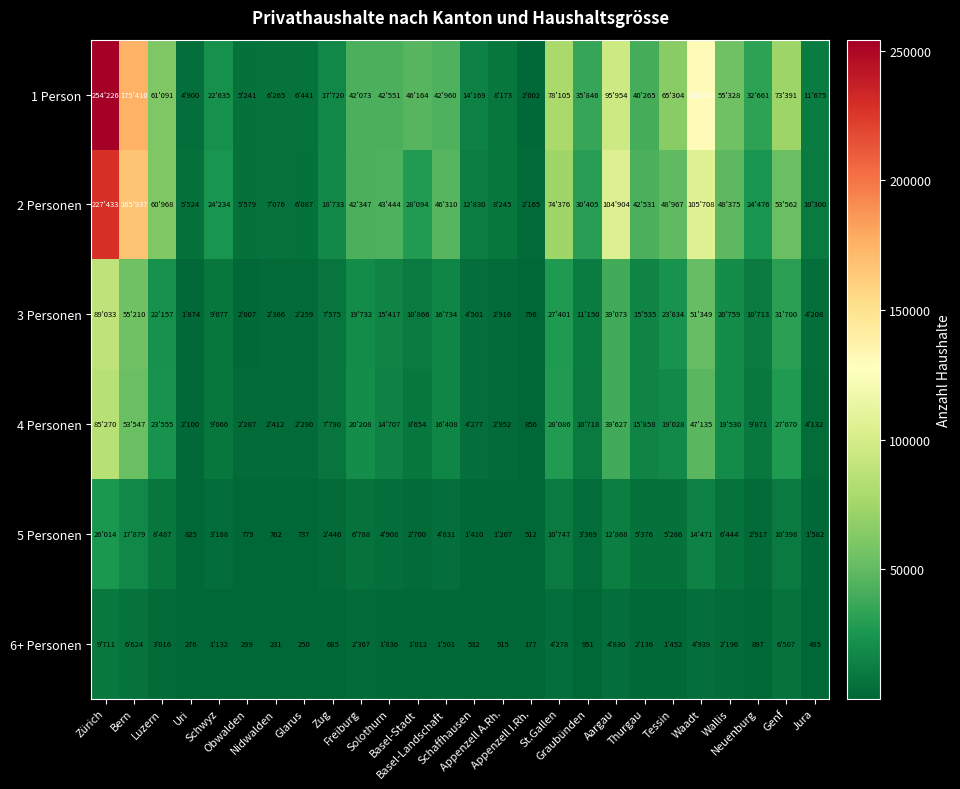

How many values in the 1 Person series exceed 42073?

12